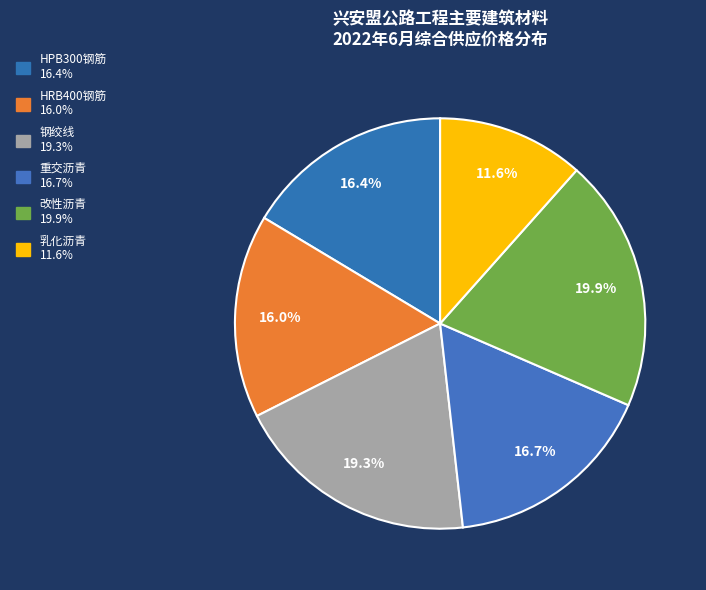

Count the number of slices in the pie.

6